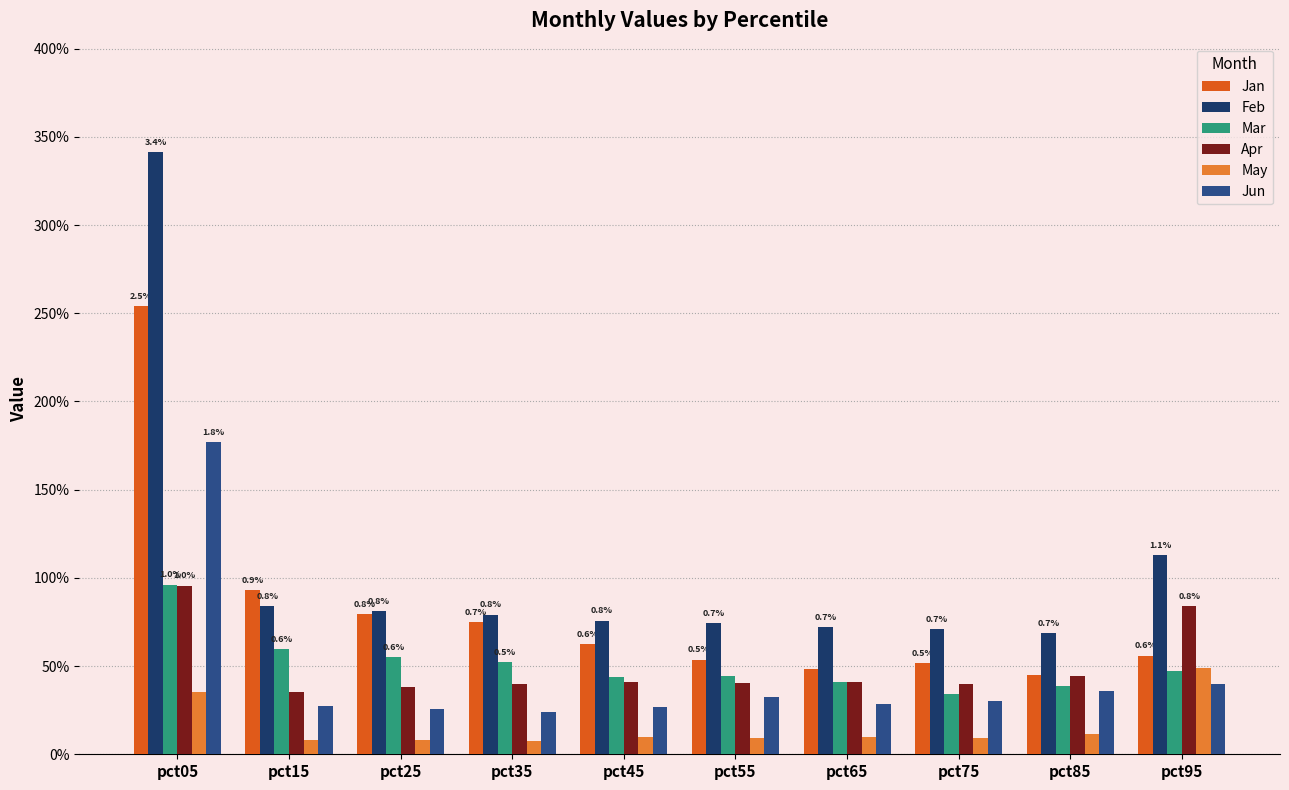

What is the difference between the maximum and minimum values in the Apr series?

0.6